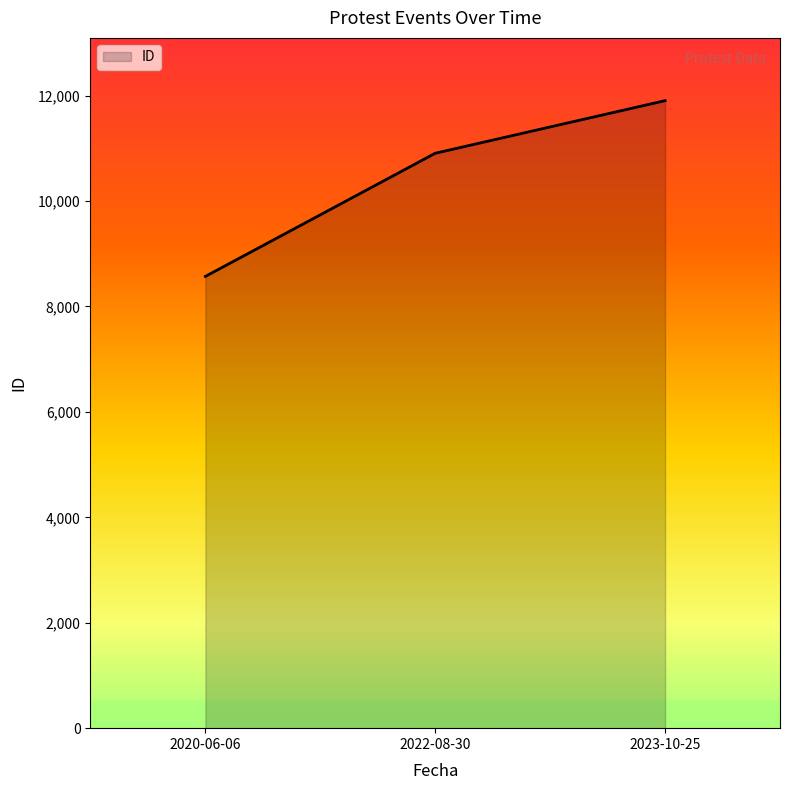

Which has a higher value, 2023-10-25 or 2020-06-06?

2023-10-25